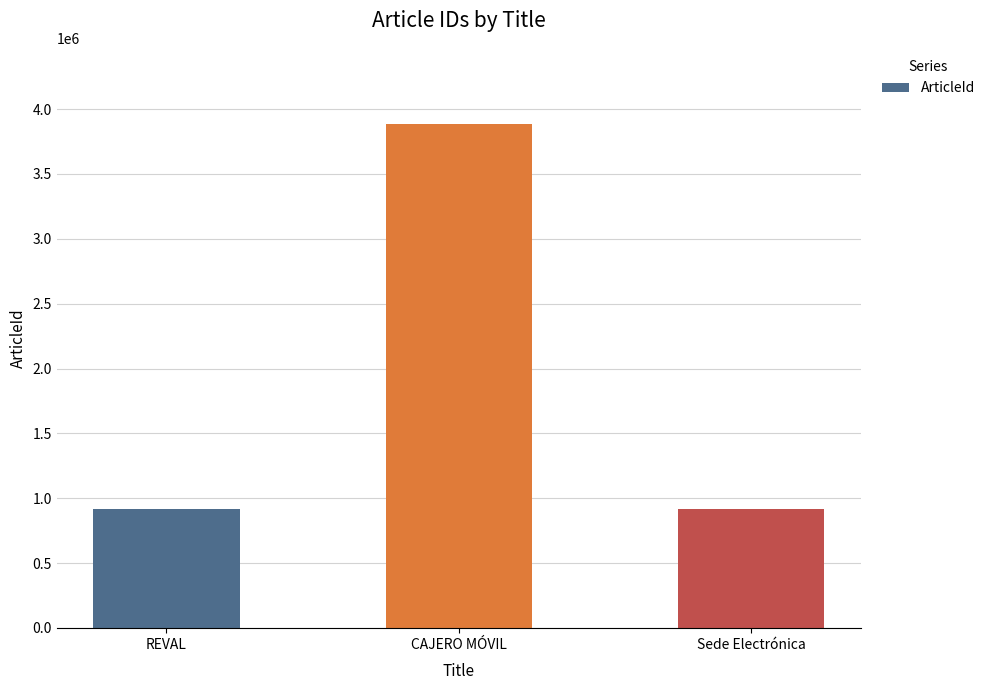

What is the value of the 1st bar from the left?

914803